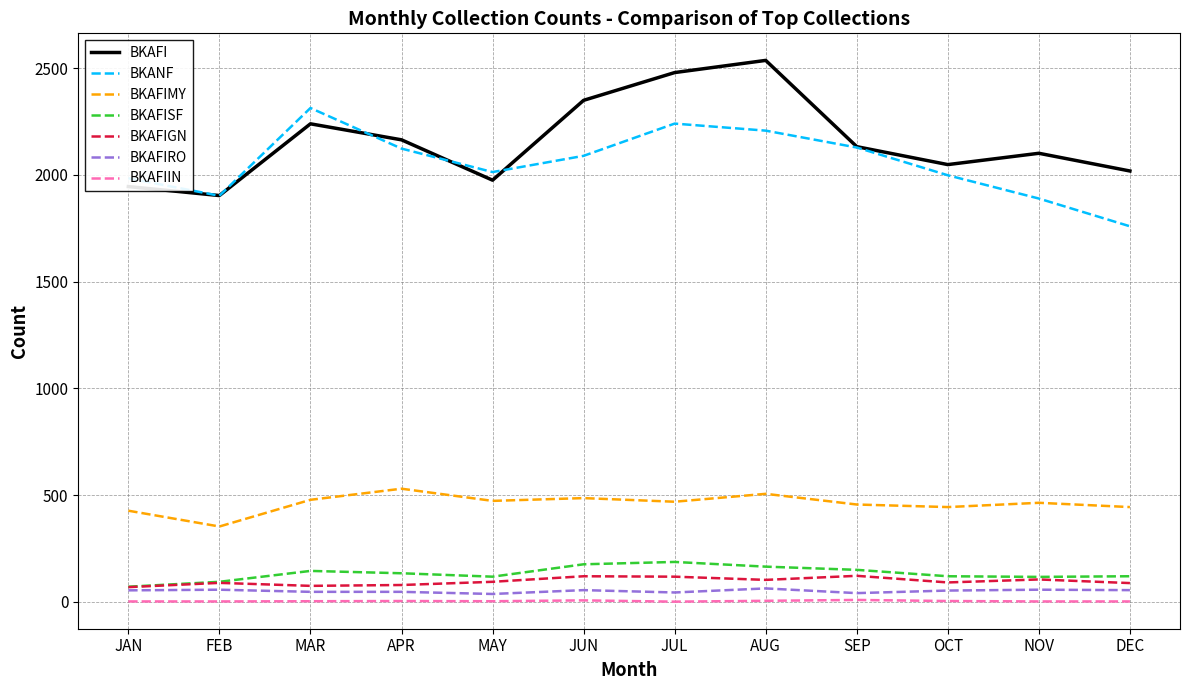

True or false: BKAFIRO and BKAFIMY cross at least once.

False